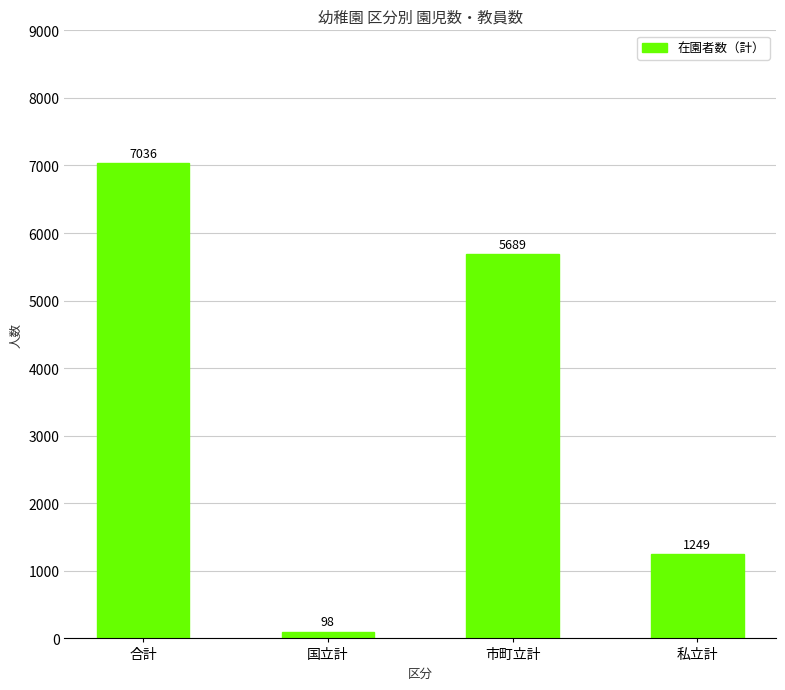

Are the bars horizontal?

No